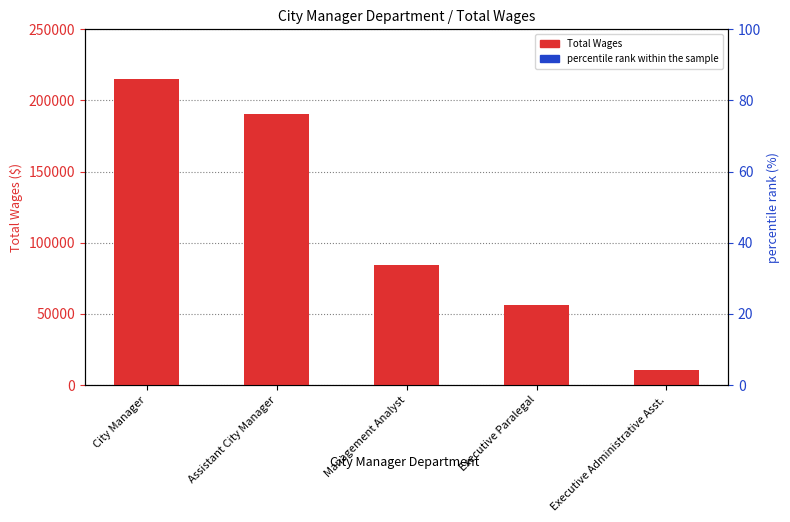

Is the value of percentile rank within the sample at Executive Administrative Asst. greater than the value of Total Wages at Executive Administrative Asst.?

No